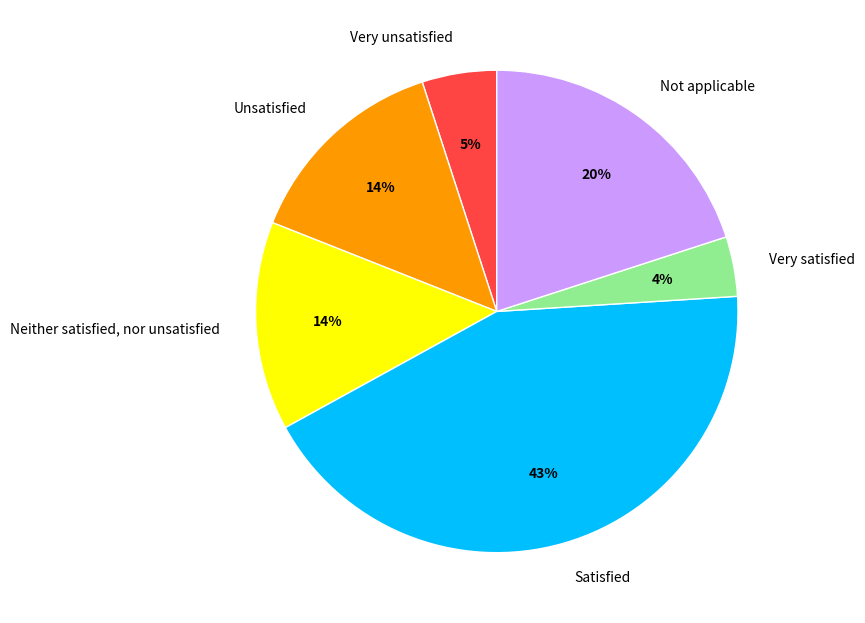

Is Very satisfied the majority of the pie?

No